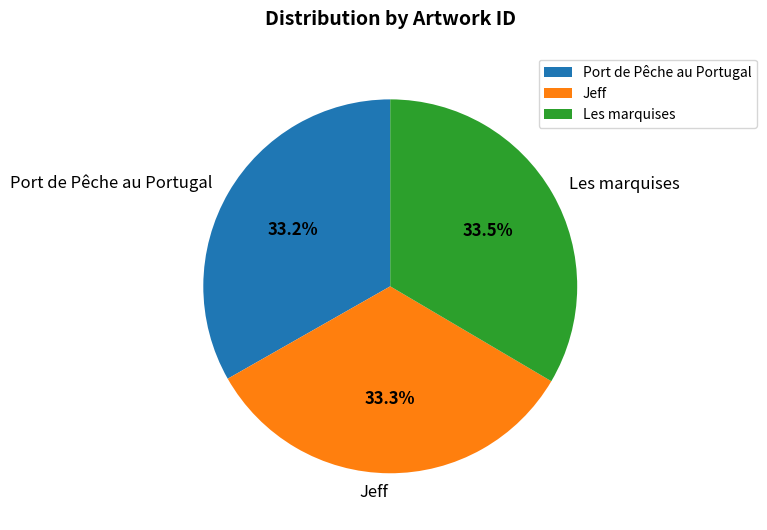

Is the sum of Jeff and Les marquises greater than half?

Yes